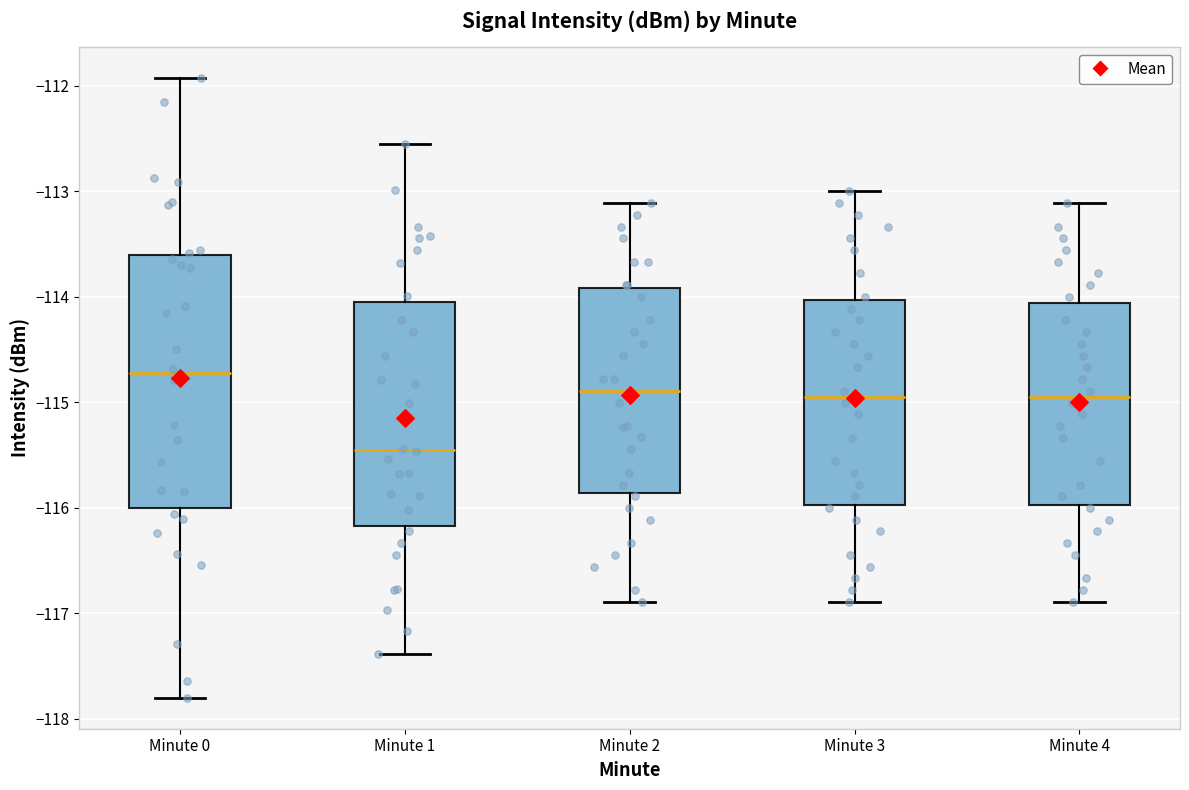

Reading left to right, read every box against the y-axis: the position of its median line, the range the box covers, and the ends of its whiskers. The values are not printed on the chart, so give them approximately, as read against the axis.

Minute 0: median -114.7, box -116.0 to -113.6, whiskers -117.8 to -111.9
Minute 1: median -115.5, box -116.2 to -114.0, whiskers -117.4 to -112.5
Minute 2: median -114.9, box -115.9 to -113.9, whiskers -116.9 to -113.1
Minute 3: median -114.9, box -116.0 to -114.0, whiskers -116.9 to -113.0
Minute 4: median -114.9, box -116.0 to -114.1, whiskers -116.9 to -113.1